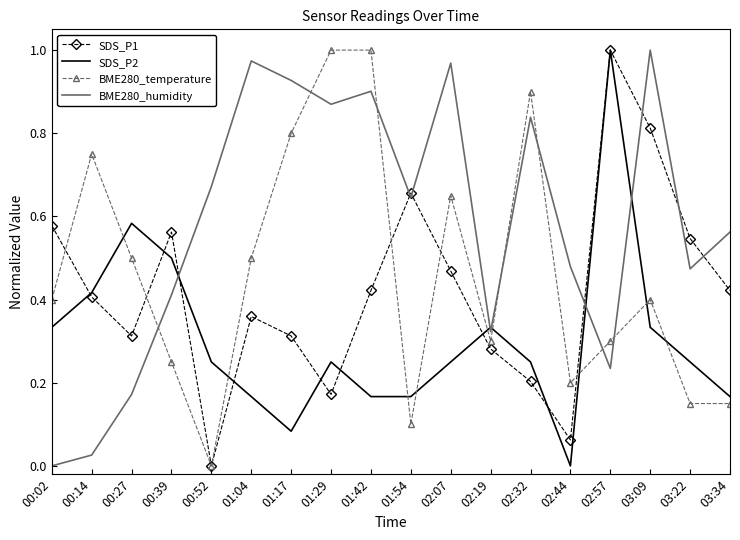

True or false: BME280_humidity and BME280_temperature cross at least once.

True